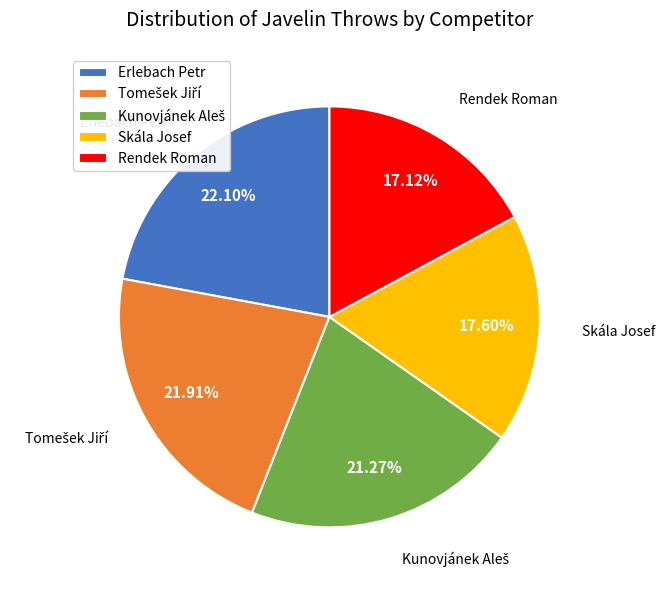

Is there a majority slice in this chart?

No